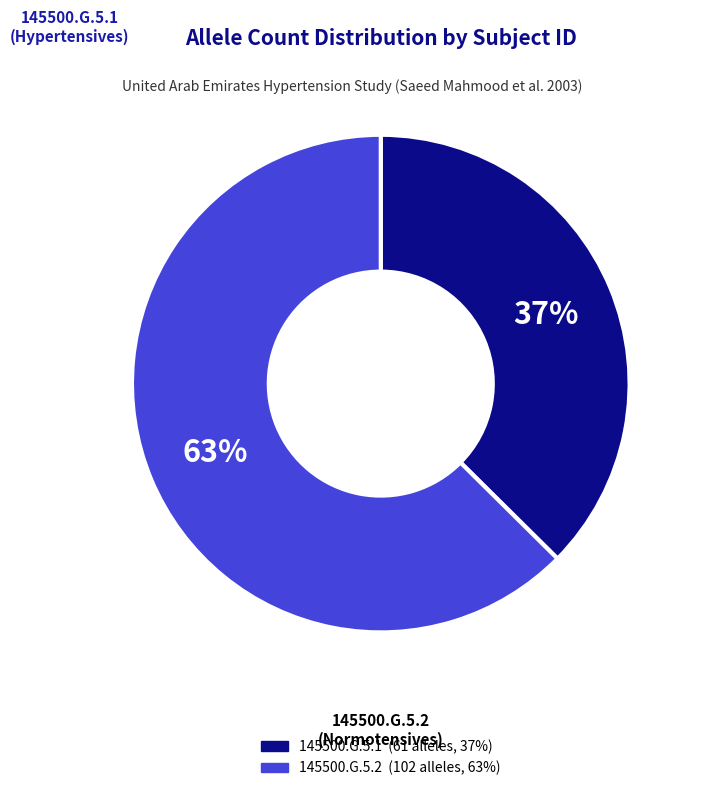

Is it true that 145500.G.5.1 is 37% of the pie?

True